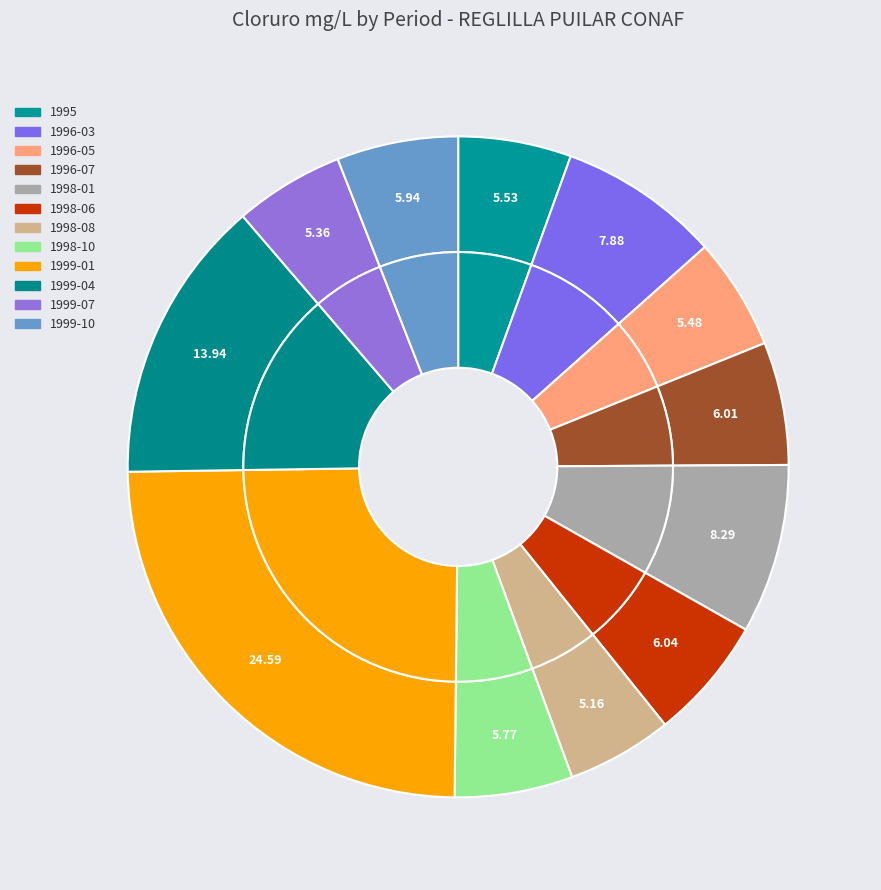

What is the ratio of the value at 1995 to the value at 1999-04?

0.4